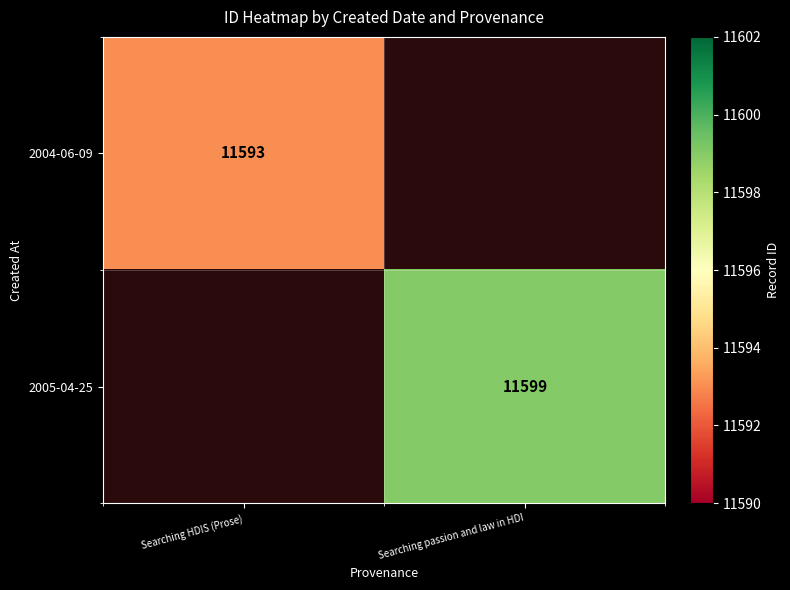

The 2004-06-09 series shows 18583 at Searching HDIS (Prose). True or false?

False